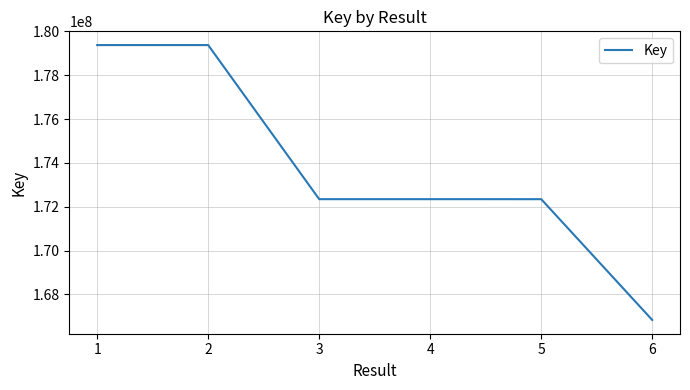

Approximately how many times larger is the value at 3 compared to 2?

1.0